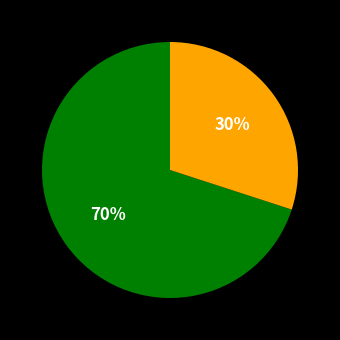

Is there a majority slice in this chart?

Yes